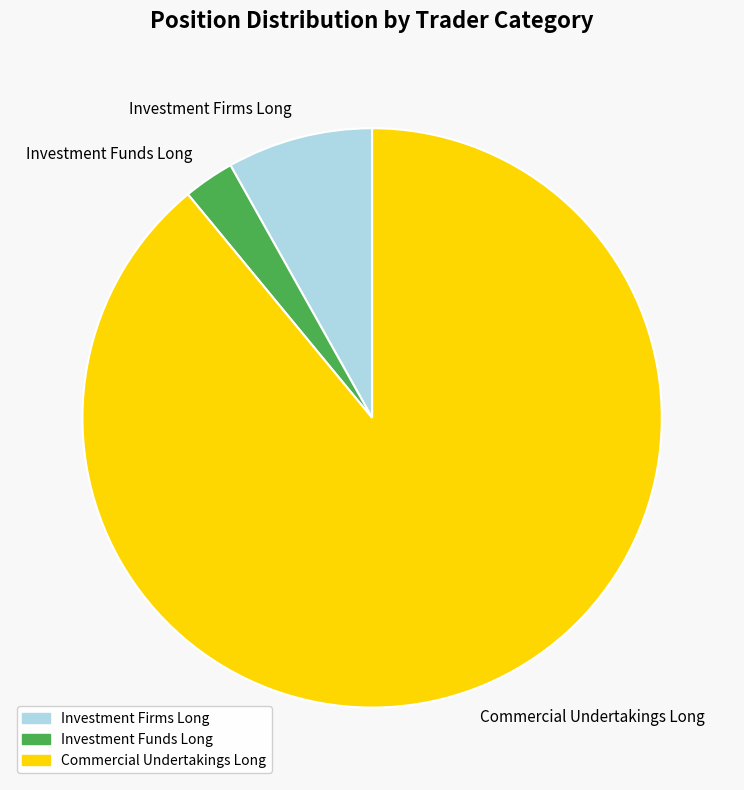

What is the largest slice in the pie chart?

Commercial Undertakings Long